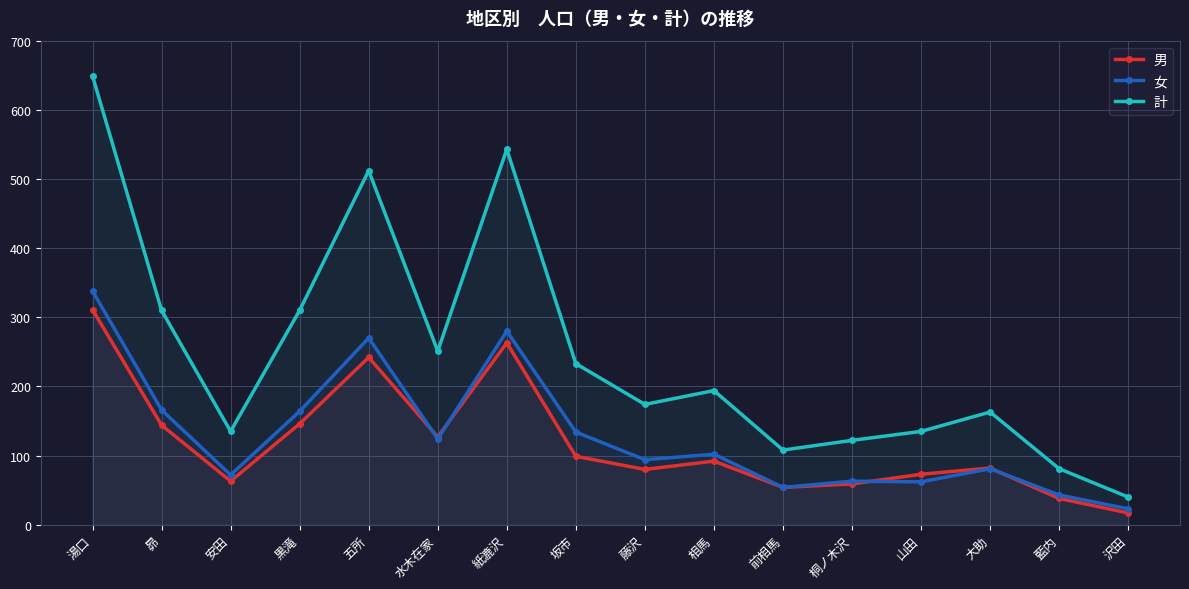

What is the maximum value shown in the chart?

649